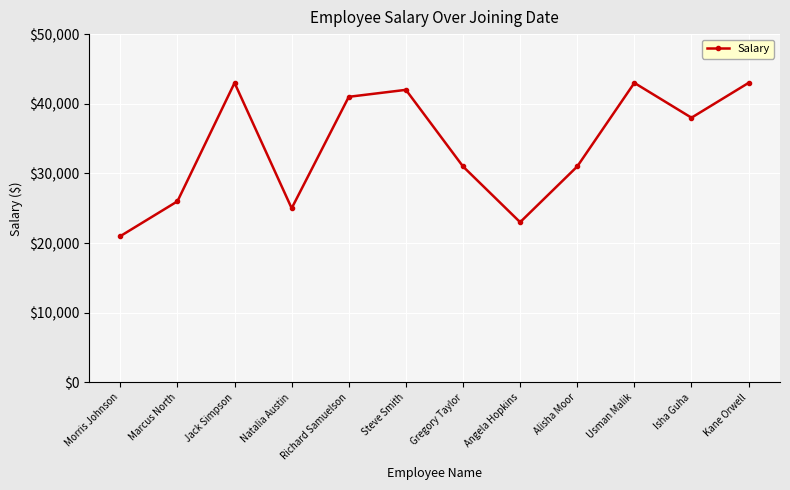

How many interior local valleys (lower than both neighbors) does the data have?

3